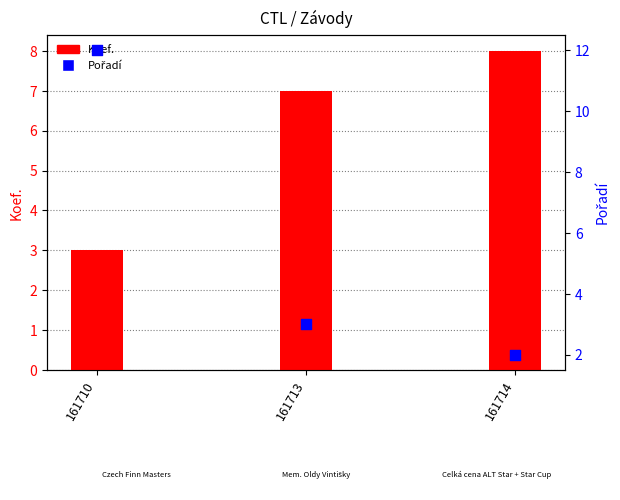

Is the value of Koef. at 161710 greater than the value of Pořadí at 161710?

No